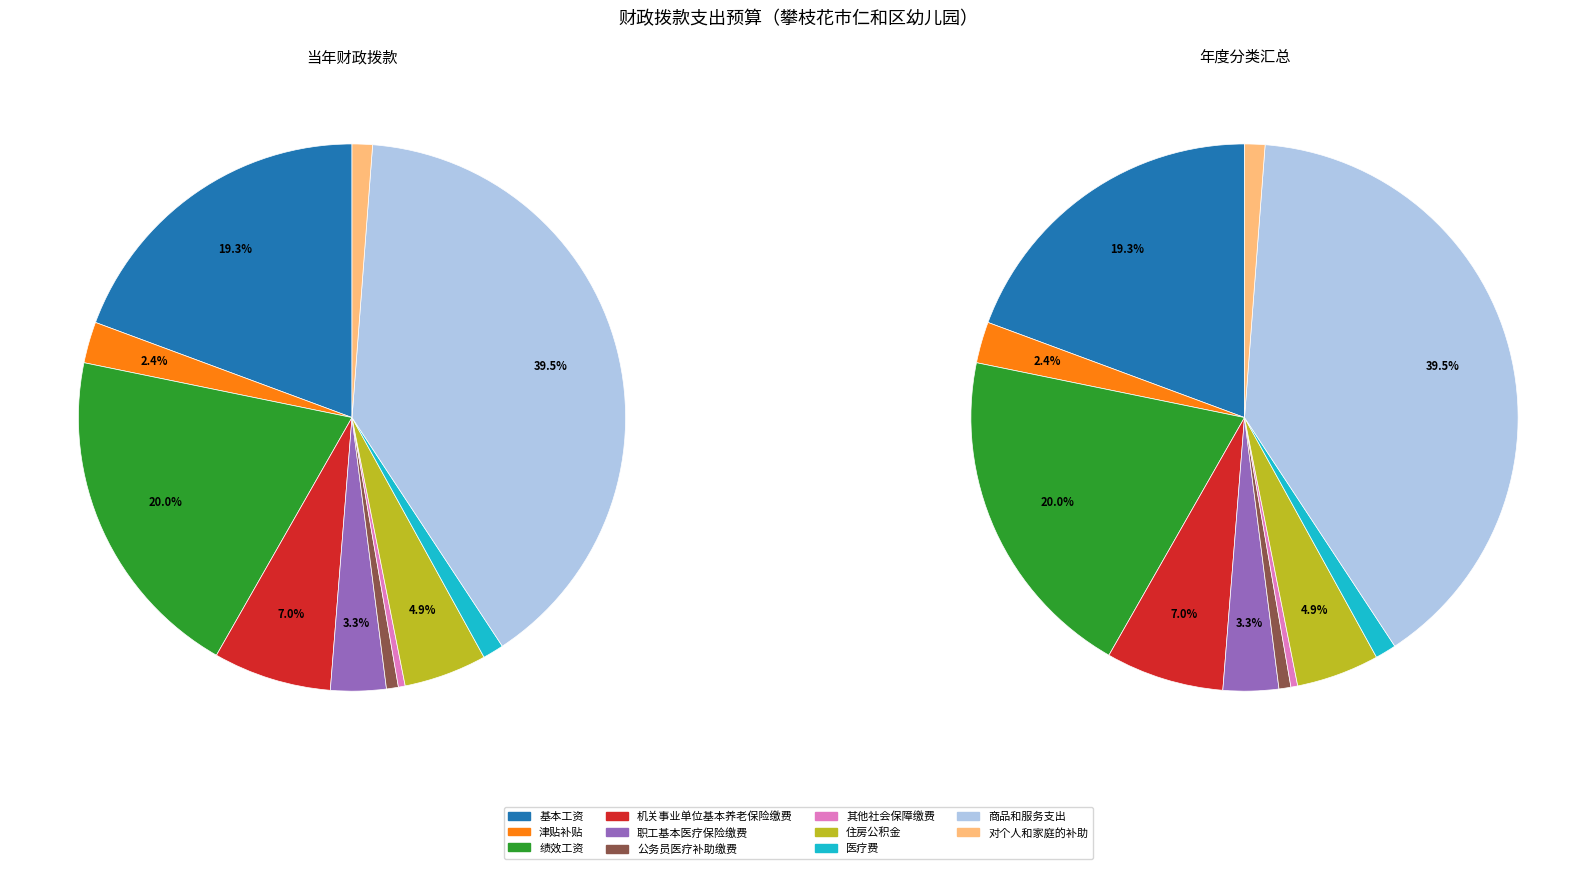

Is 机关事业单位基本养老保险缴费 the majority of the pie?

No